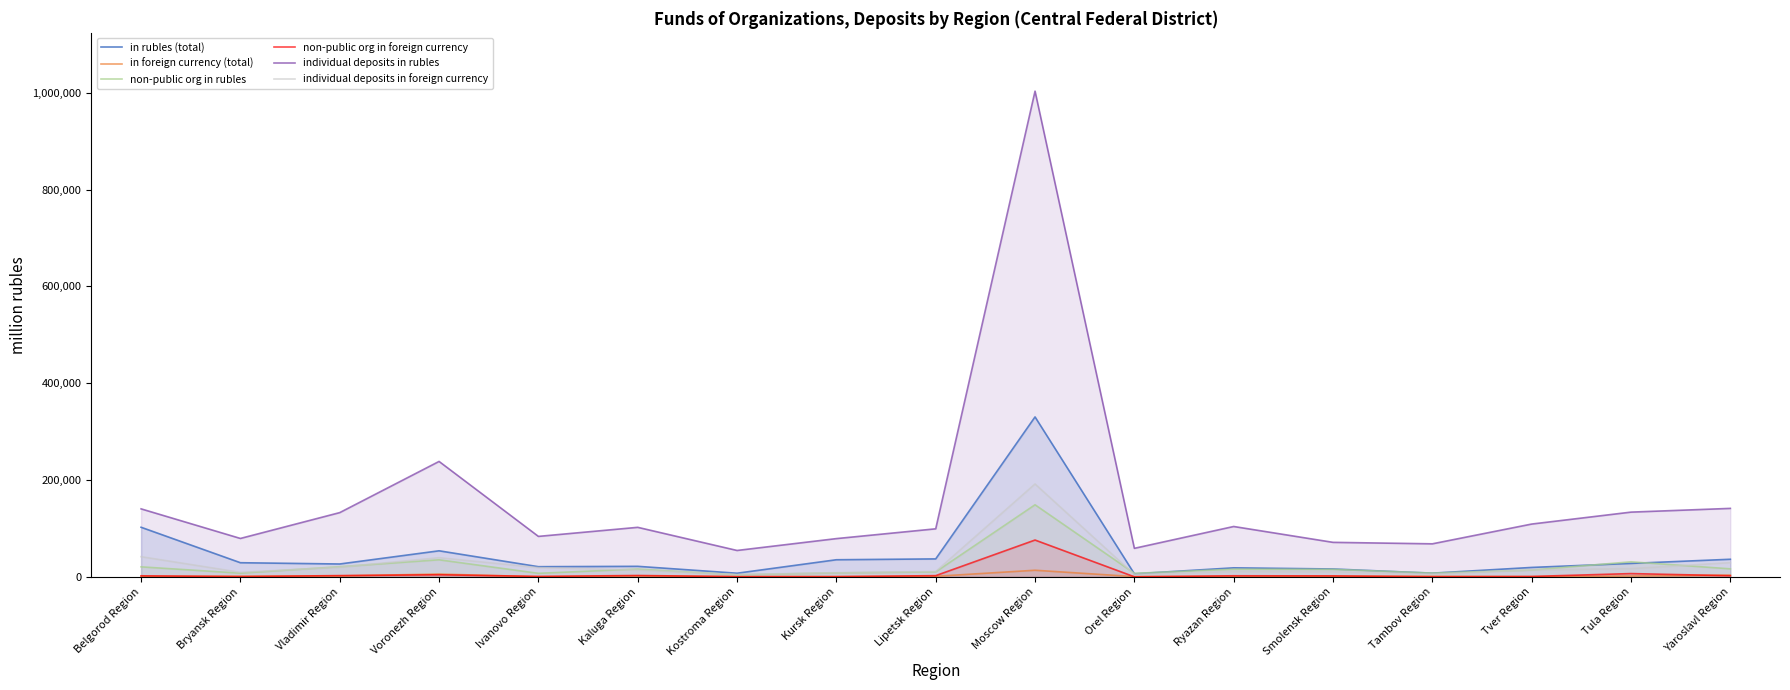

What is the label of the 4th point from the right?

Tambov Region